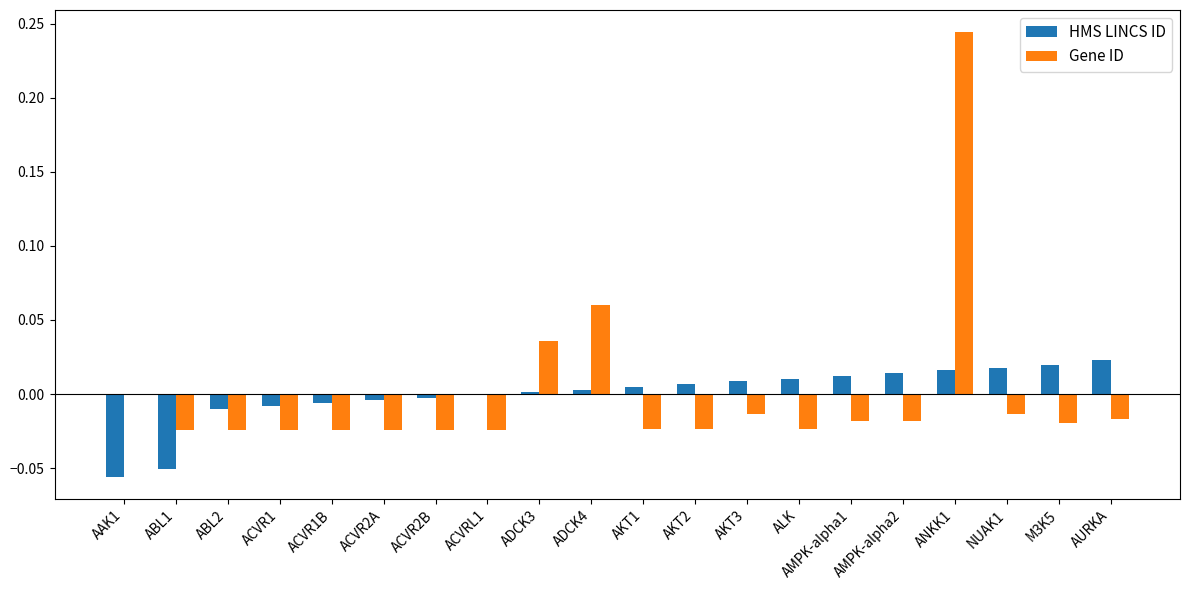

At which category is the sum across all series the highest?

ANKK1